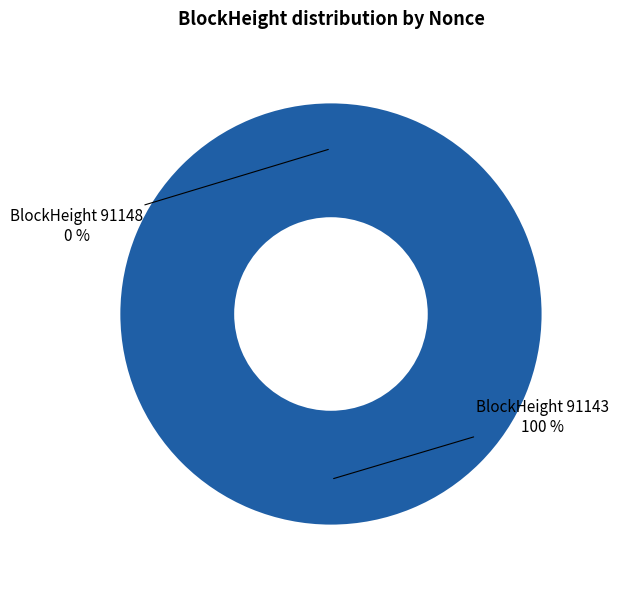

To the nearest percent, what is the difference between the 91148 and 91143 slice percentages?

100%